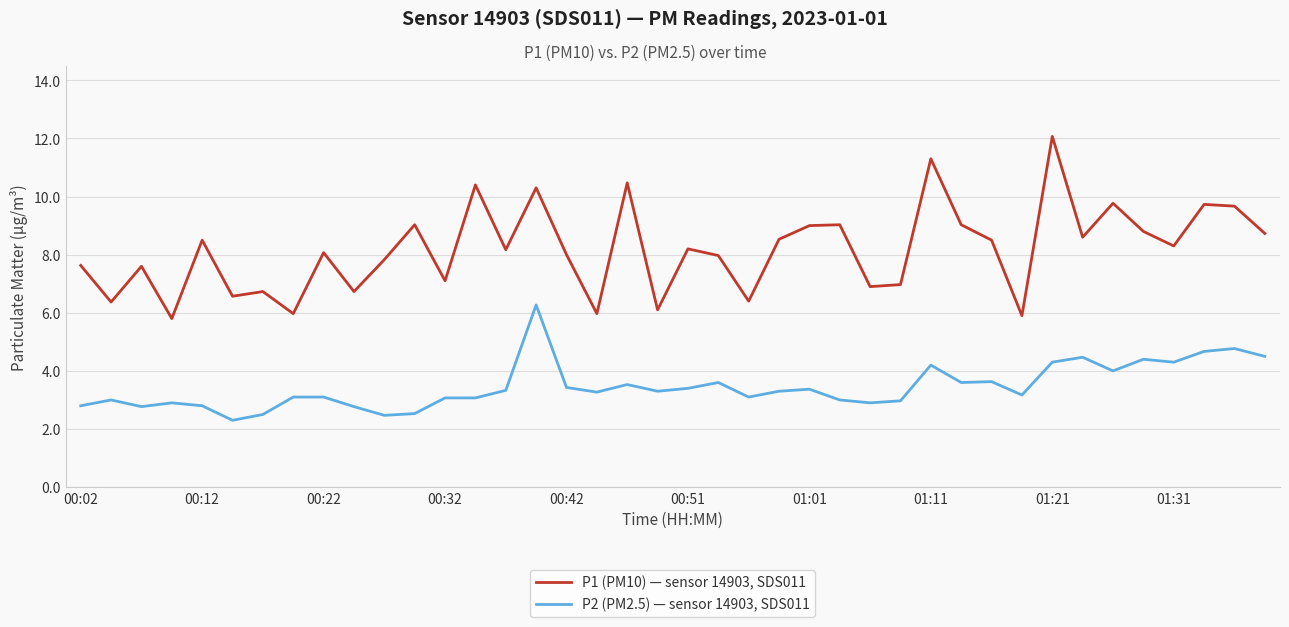

Which series has the largest range (max minus min)?

P1 (PM10) — sensor 14903, SDS011